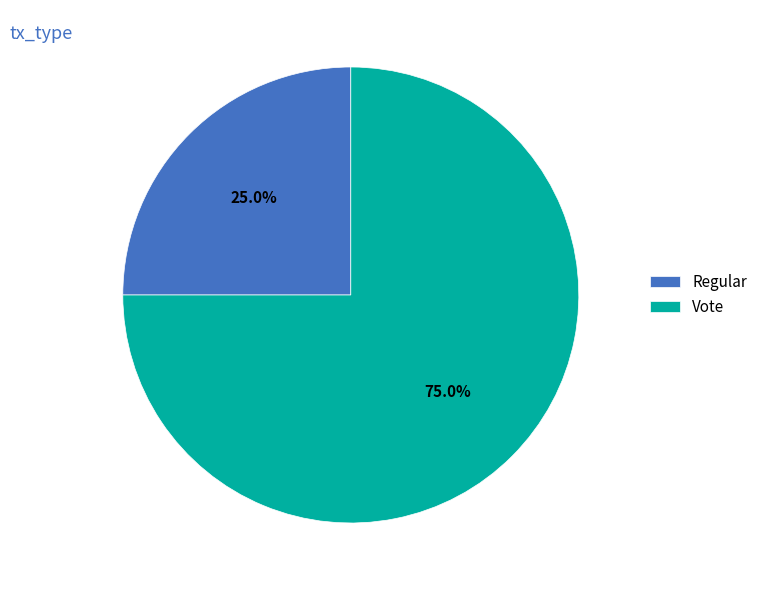

What is the total percentage of Regular and Vote?

100.0%